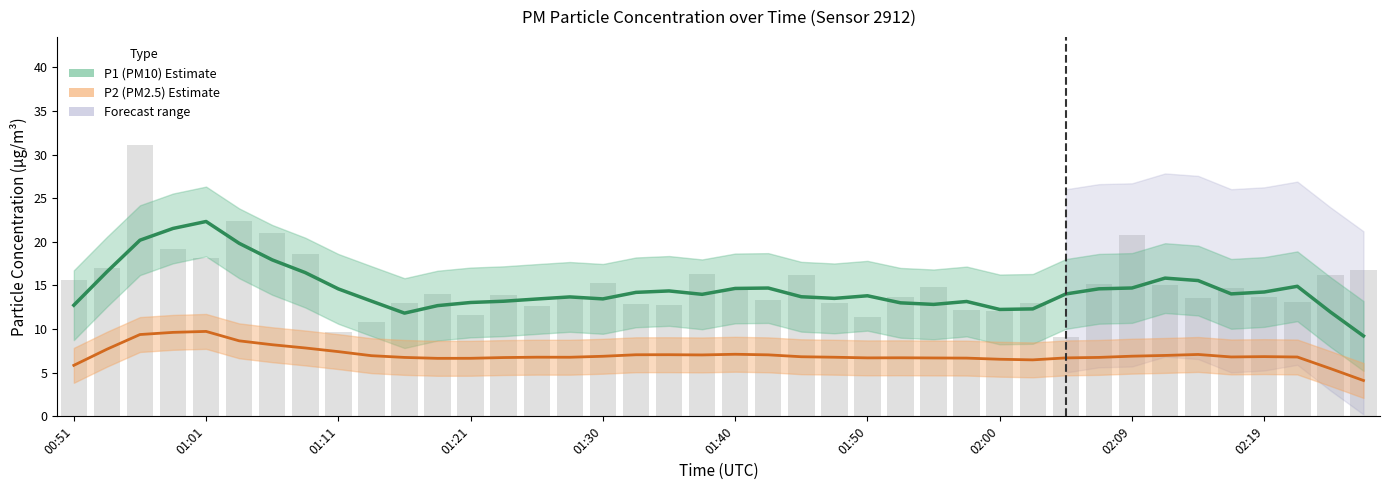

The chart shows a value of 27.8 at 00:51. True or false?

False